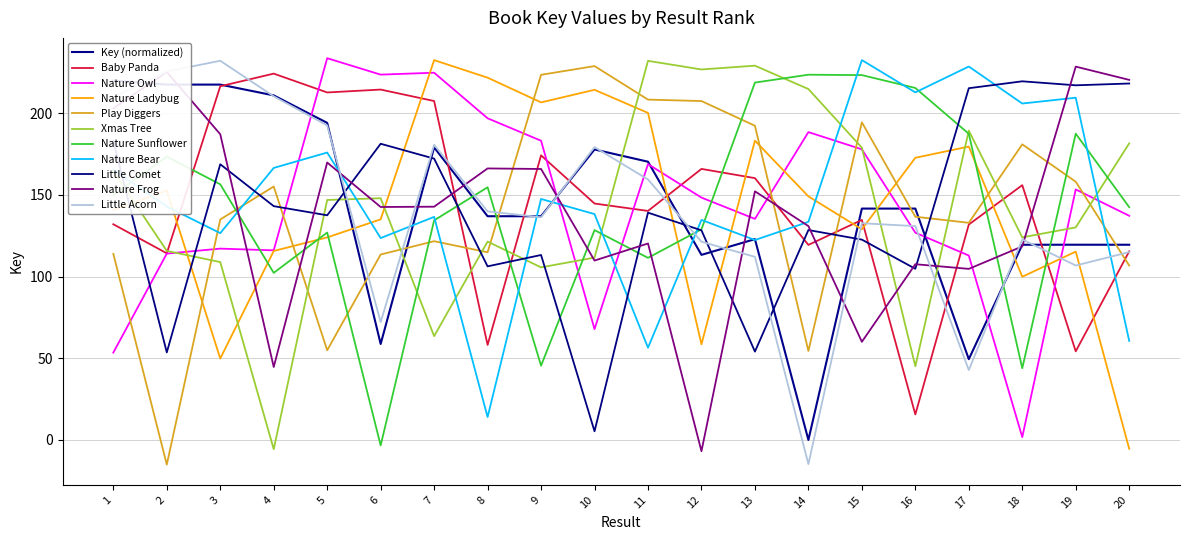

What value does the data have at 1?

220.0